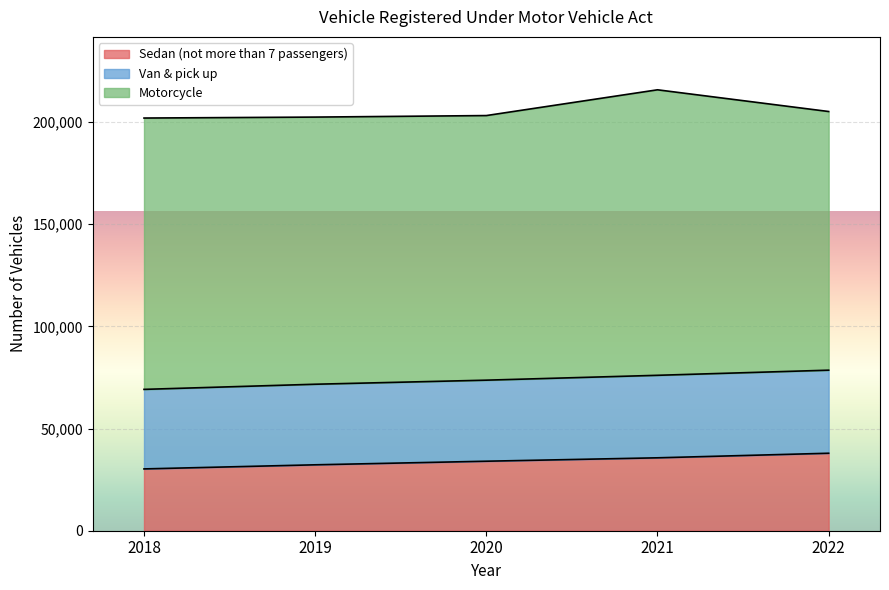

What is the value of the Van & pick up point at the 5th from the left?

78561